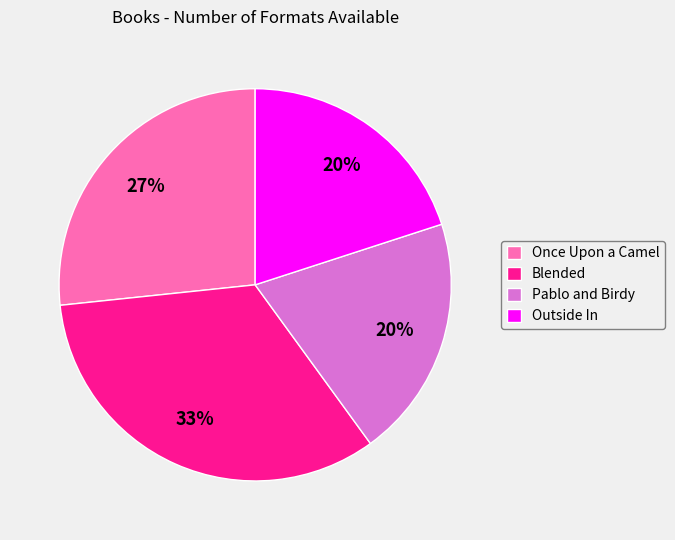

Between Blended and Outside In, which is larger?

Blended